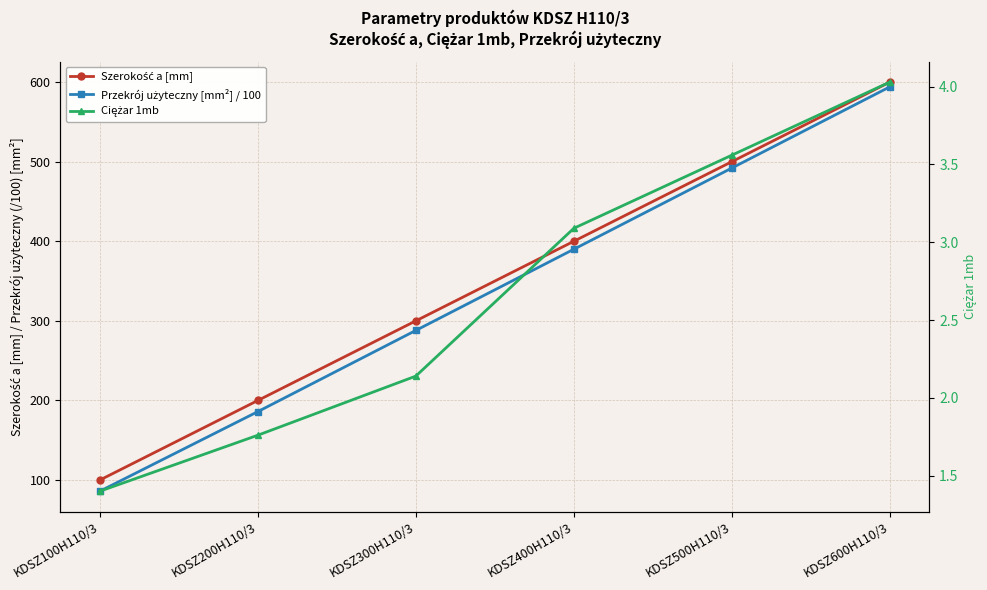

True or false: Szerokość a [mm] has more than 1 points higher than both neighbors.

False